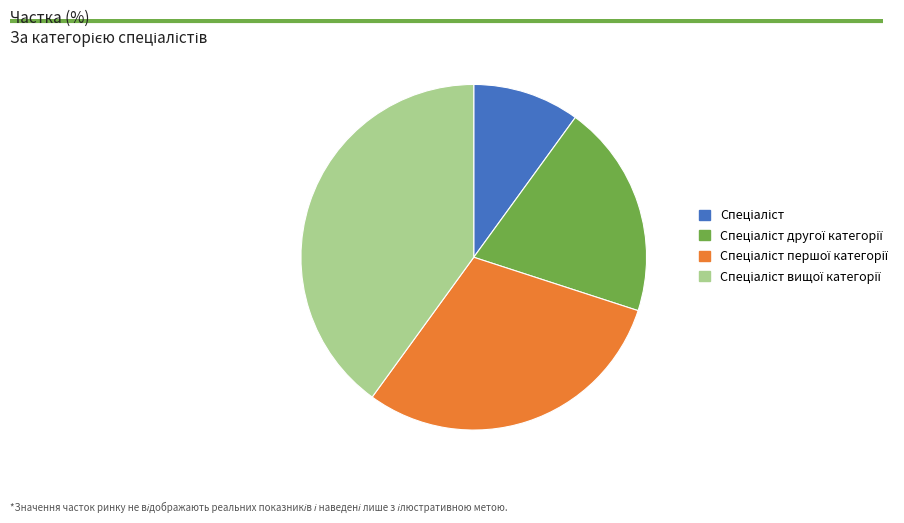

Does any single category account for the majority?

No